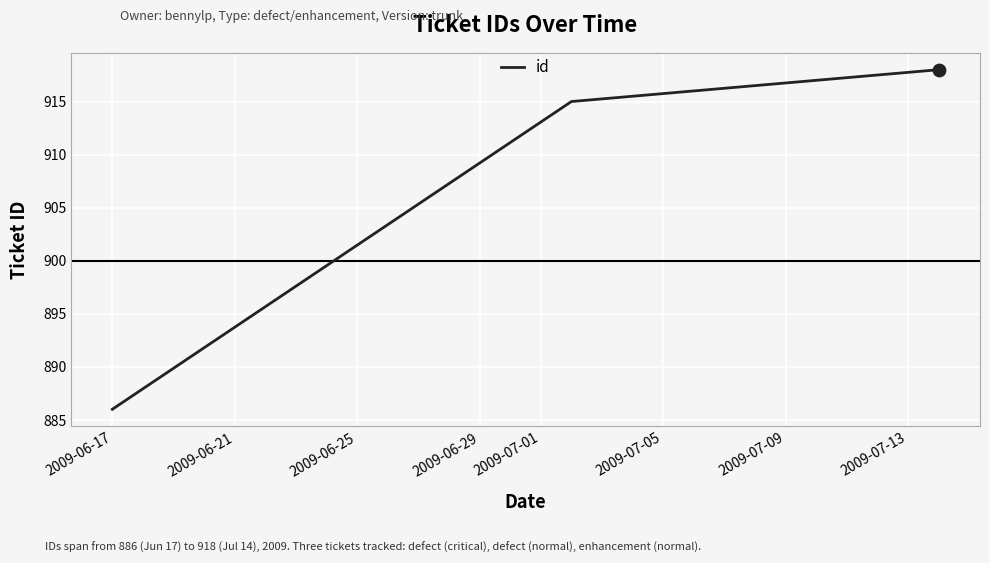

What is the sum of all values?

2719